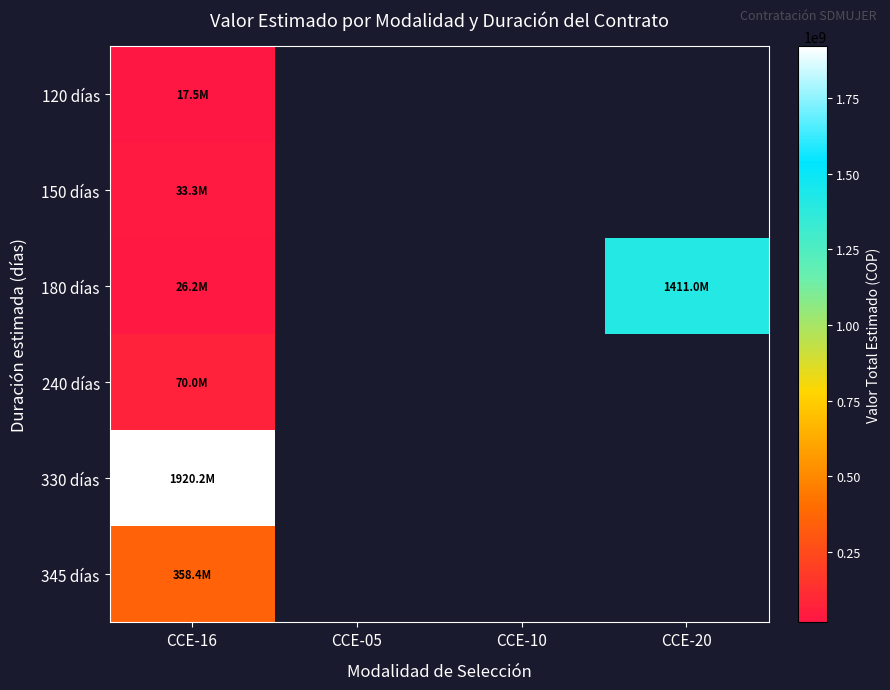

What is the greatest value displayed?

1920208000.0